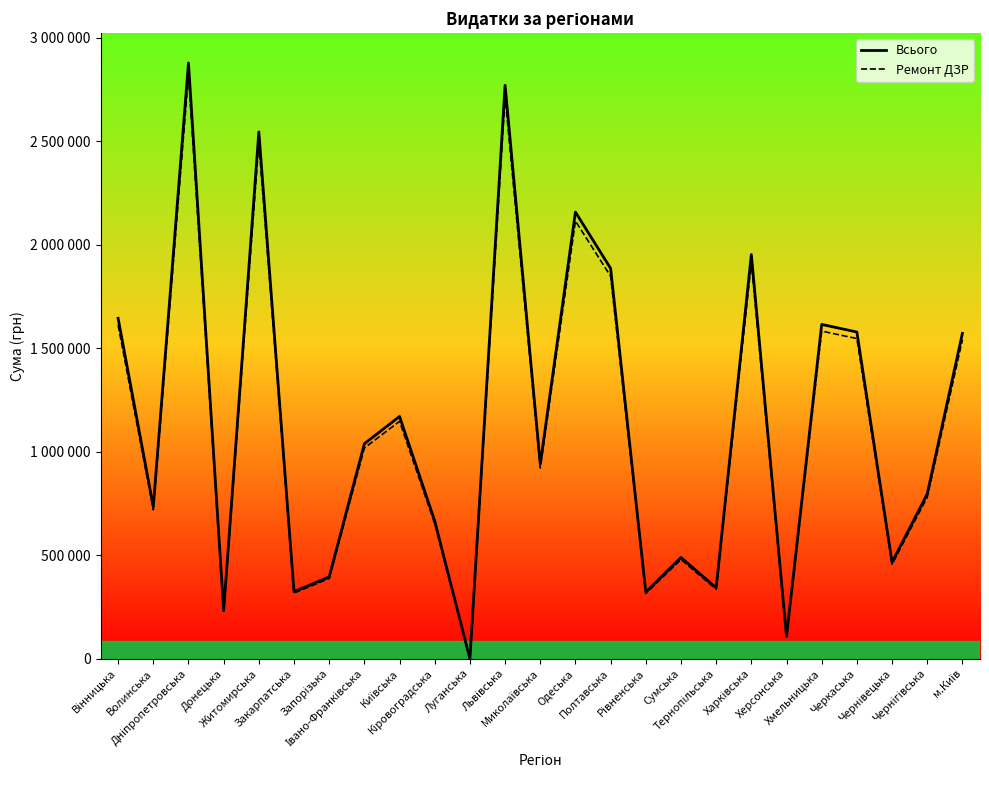

At which label is Ремонт ДЗР closest to 1410647?

м.Київ